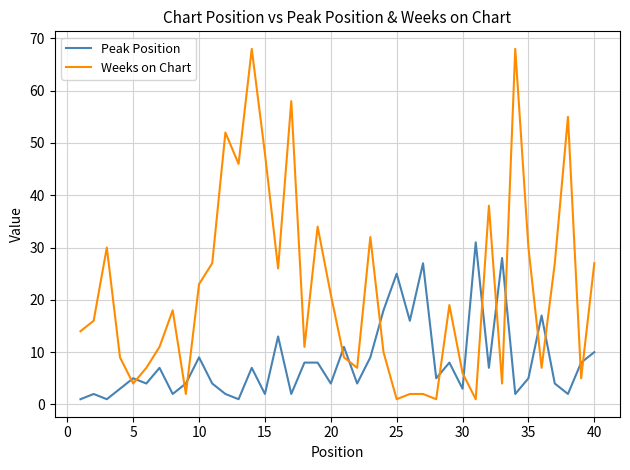

What is the greatest value displayed?

68